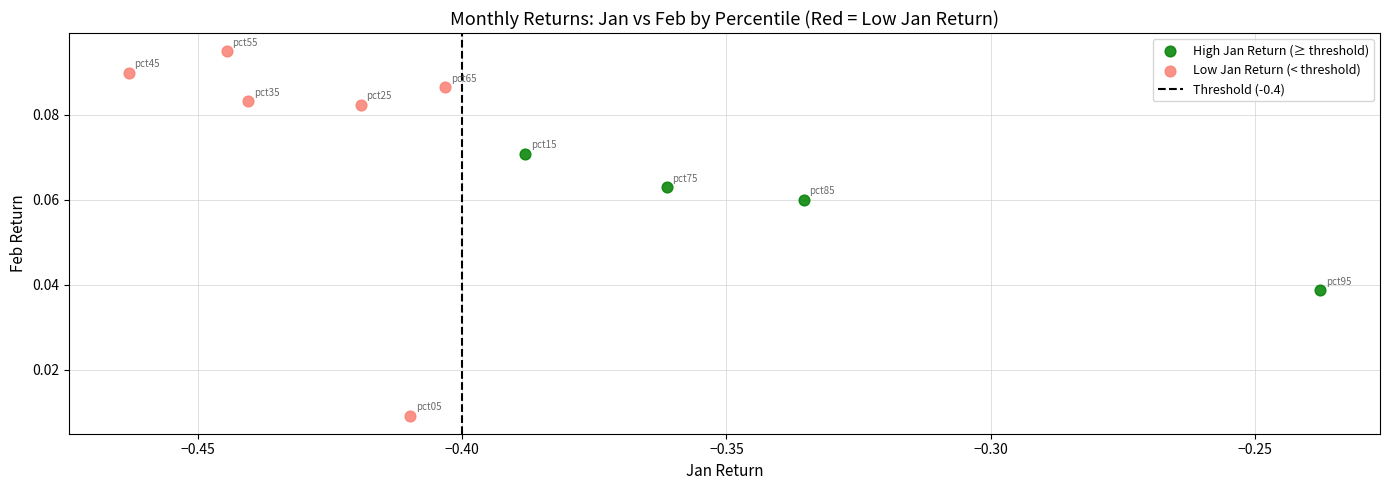

Which series has the largest Y range (max minus min)?

Low Jan Return (< threshold)